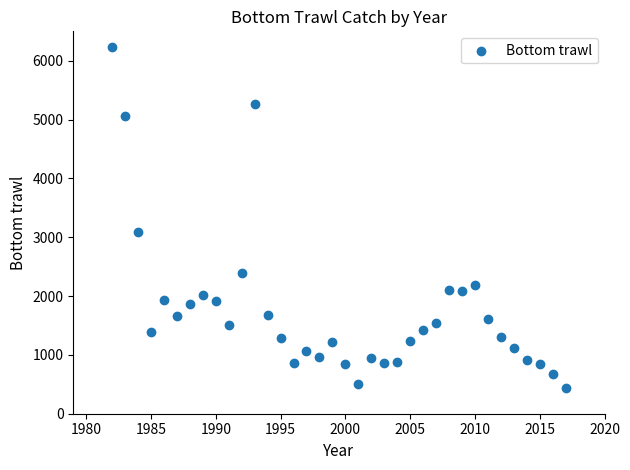

What Y value in the scatter plot is closest to 3339?

3097